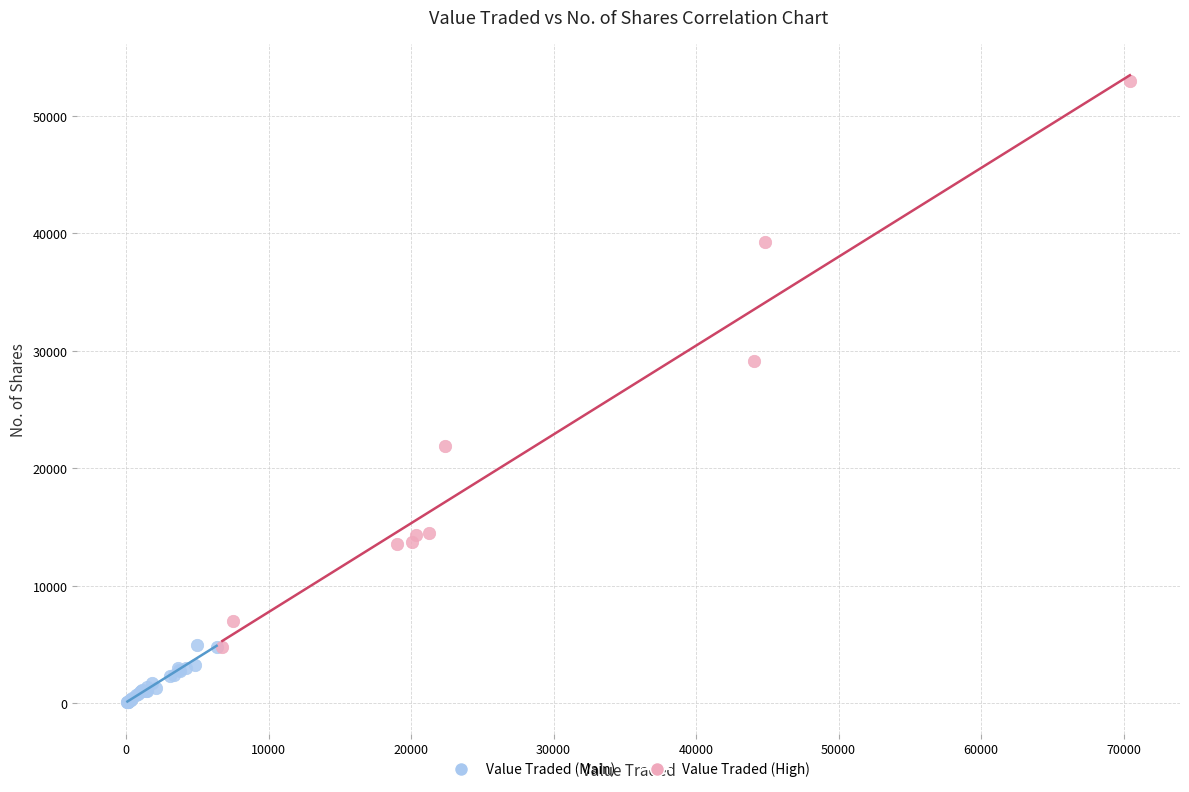

Which series reaches the maximum Y coordinate?

Value Traded (High)